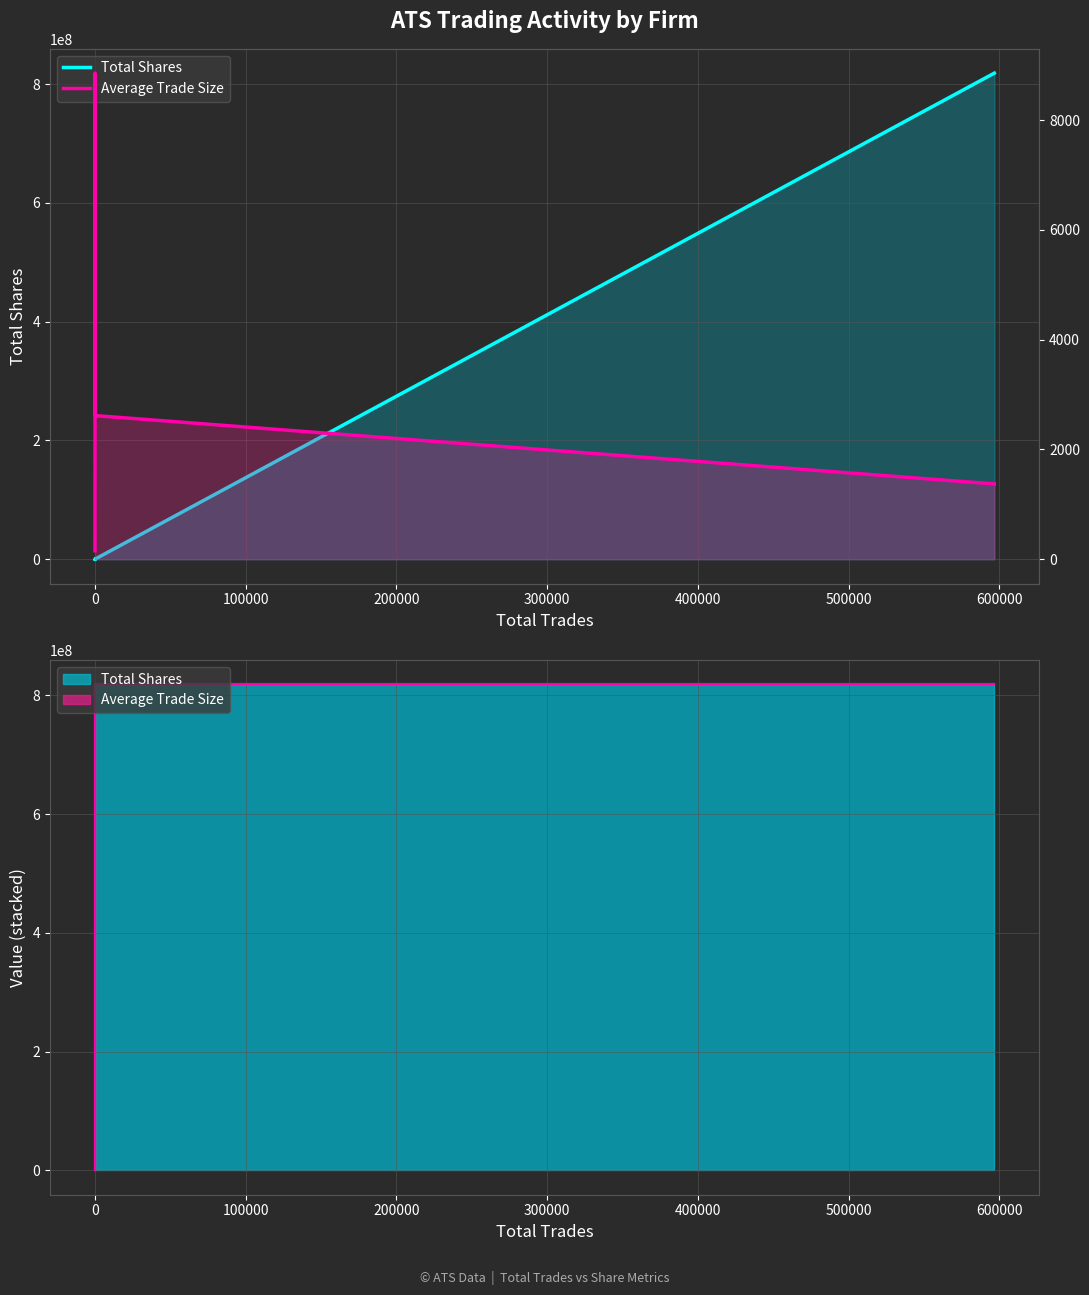

What is the difference between the second highest and second lowest values in the Total Shares series?

465230